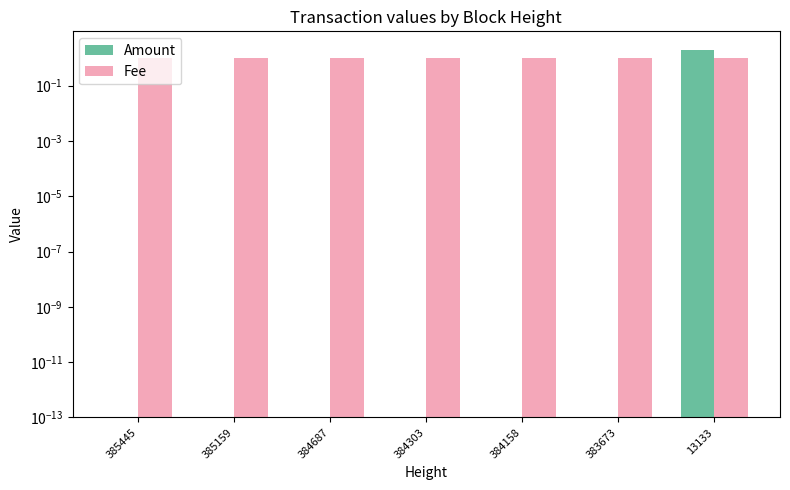

Which series has the widest spread of values?

Amount